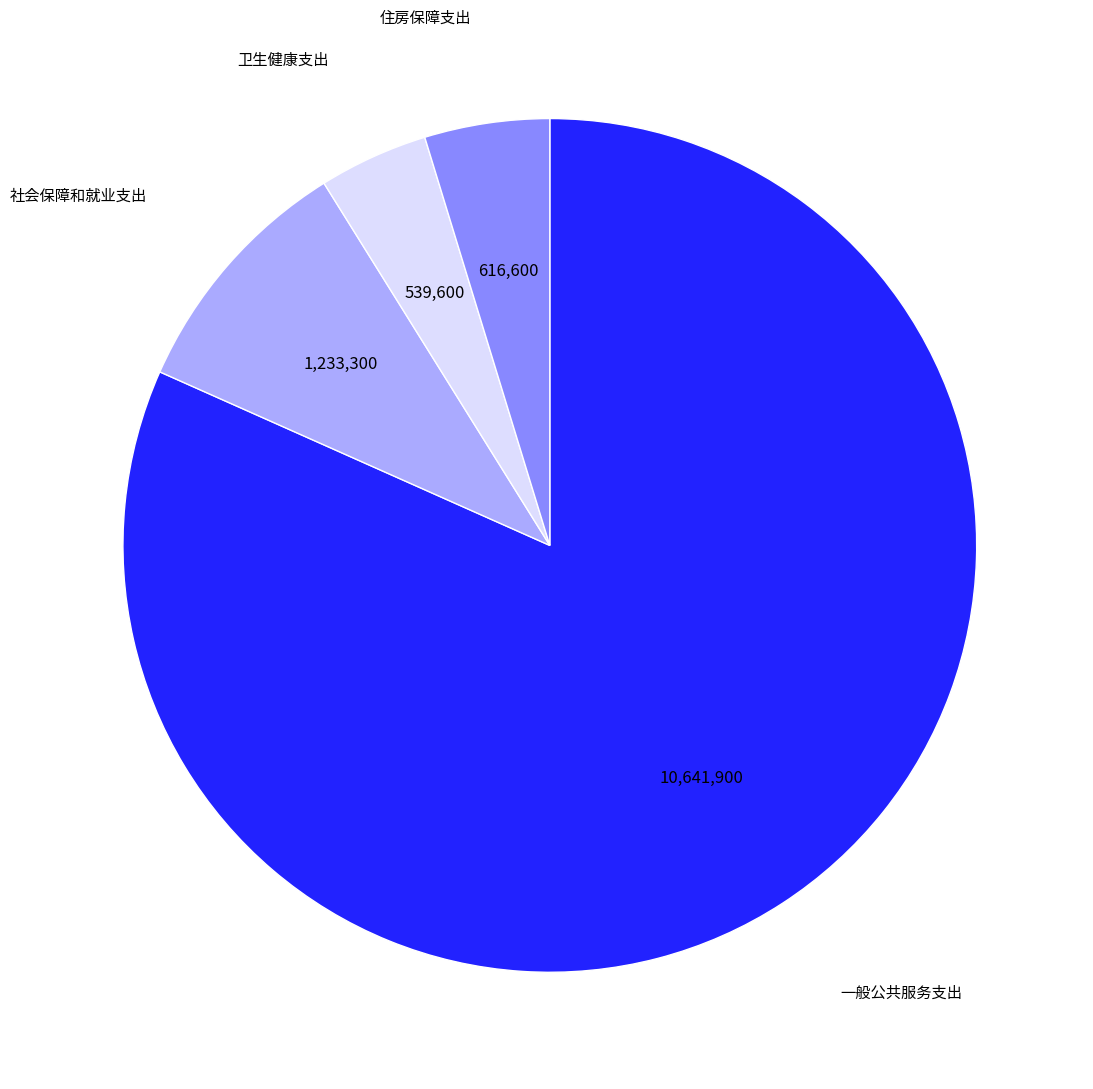

Does any single category account for the majority?

Yes